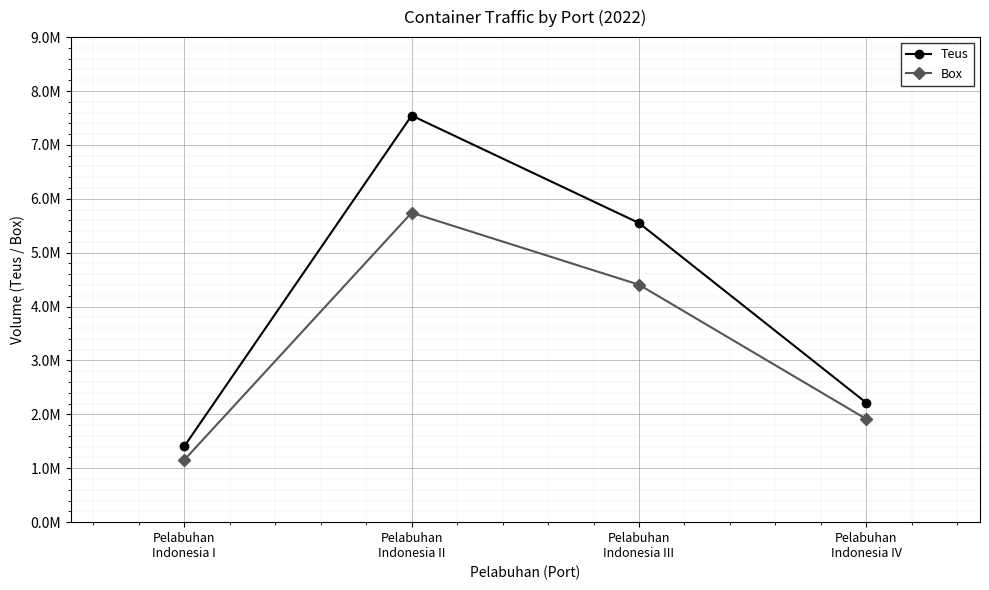

Which category has the highest value in the Teus series?

Pelabuhan
Indonesia II